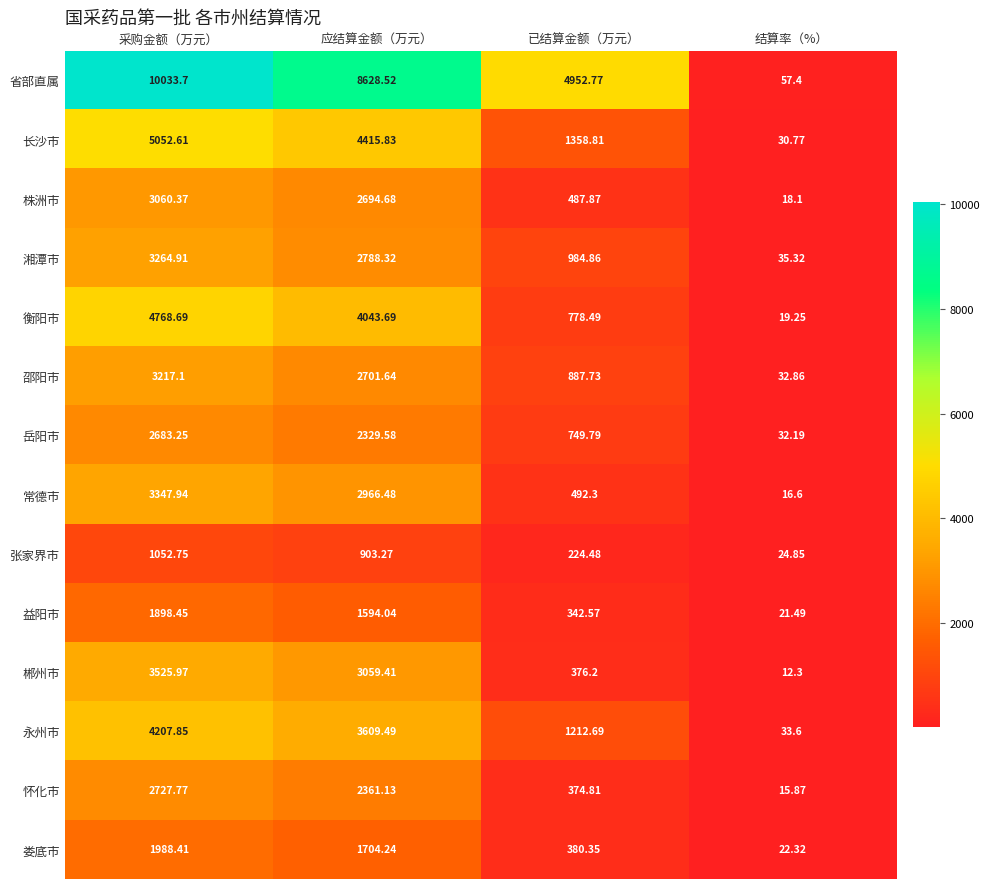

Which category has the lowest value across all series?

结算率（%）